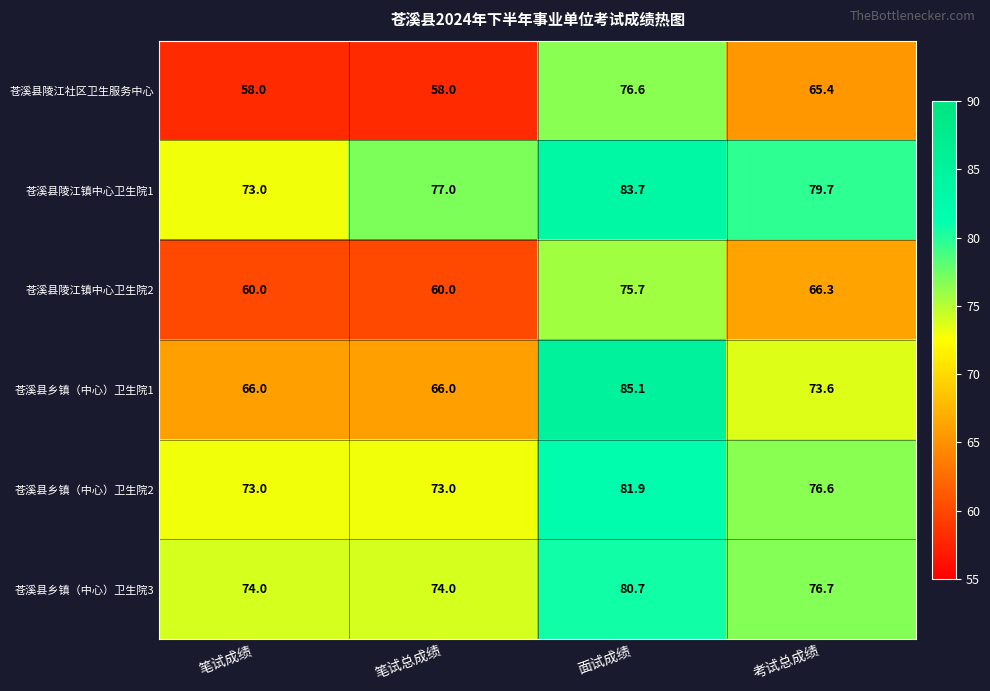

True or false: 苍溪县陵江镇中心卫生院2 has a value of 60.0 at 笔试成绩.

True